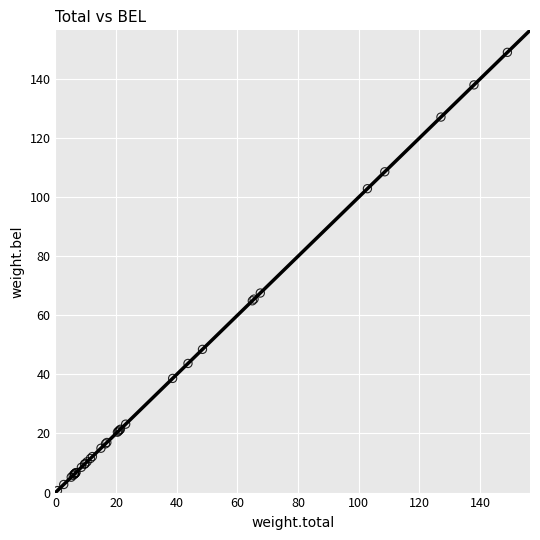

What Y value in the scatter plot is closest to 74?

67.5